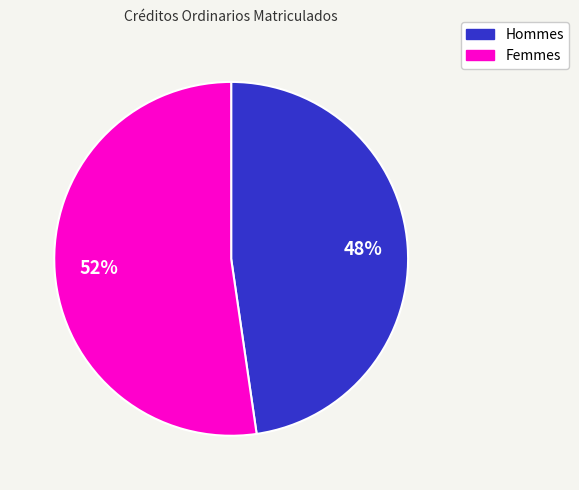

To the nearest percent, what is the average slice percentage?

50%